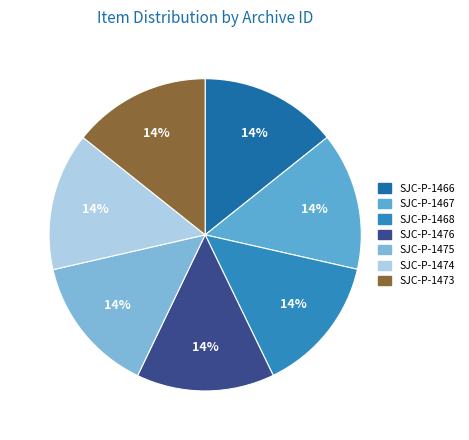

To the nearest percent, what portion does SJC-P-1466 represent?

14%